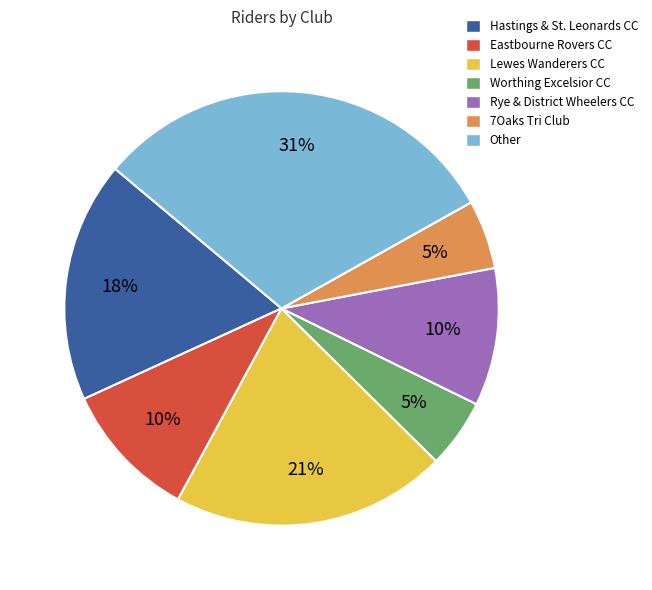

To the nearest percent, what percentage of the pie is Lewes Wanderers CC?

21%